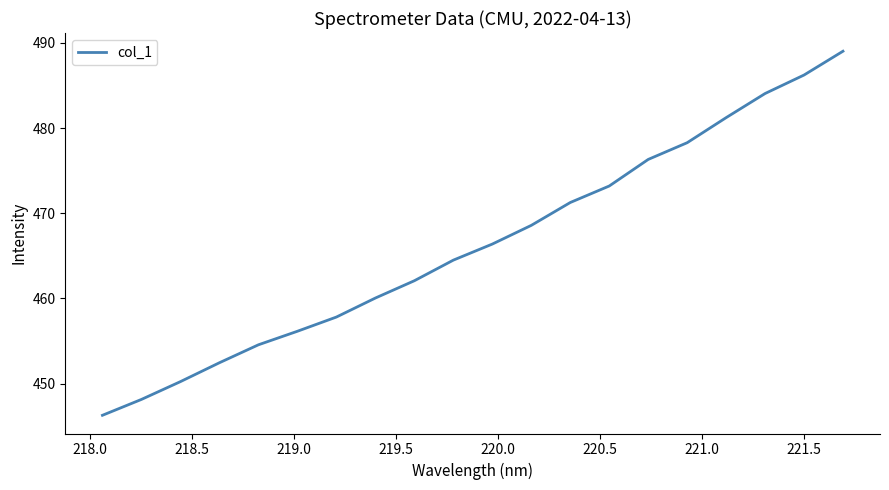

What is the minimum value shown in the chart?

446.3